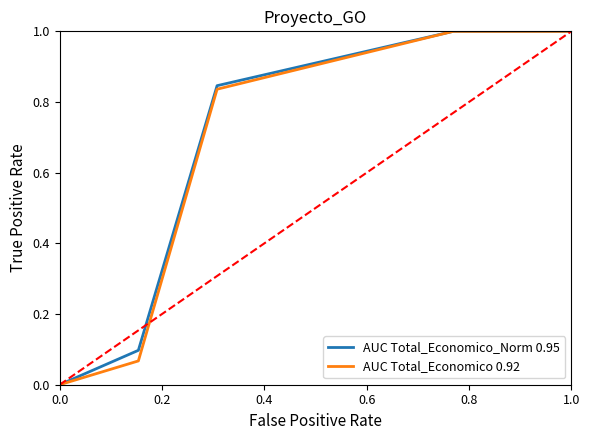

What is the greatest value displayed?

1.0